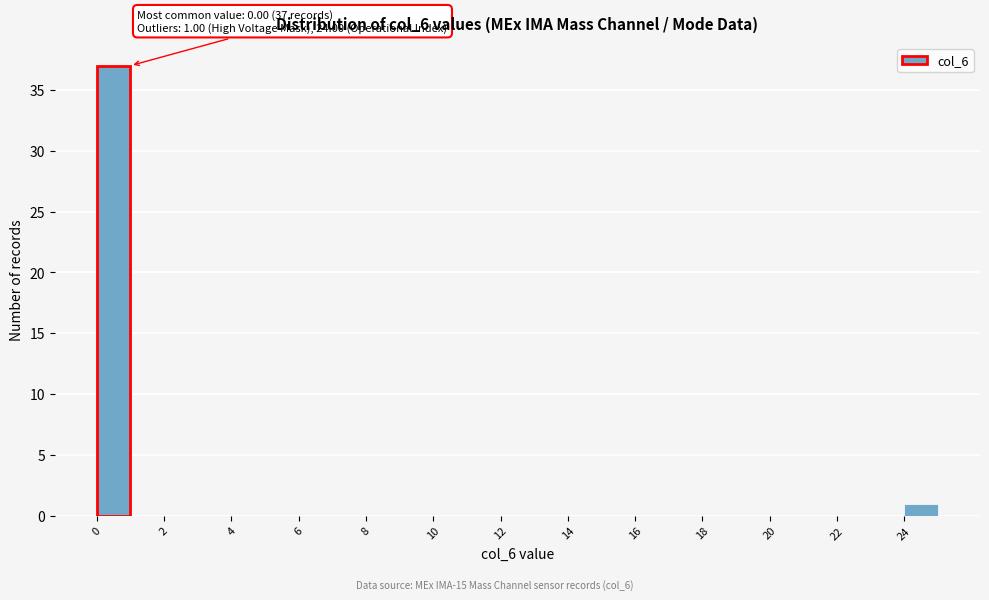

Over which range of the x-axis is the bar tallest?

0 to 1